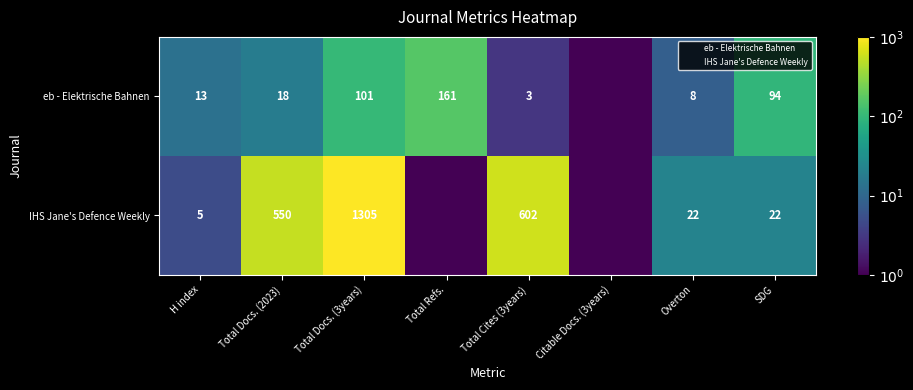

At how many categories does at least one series exceed 526?

3